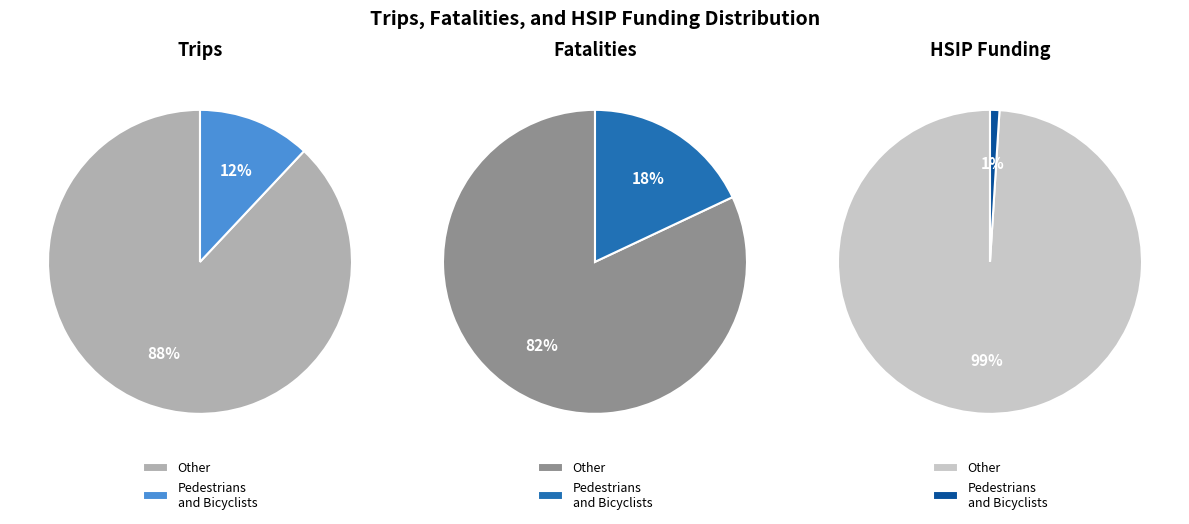

What is the difference between the highest and lowest values at Trips?

0.8